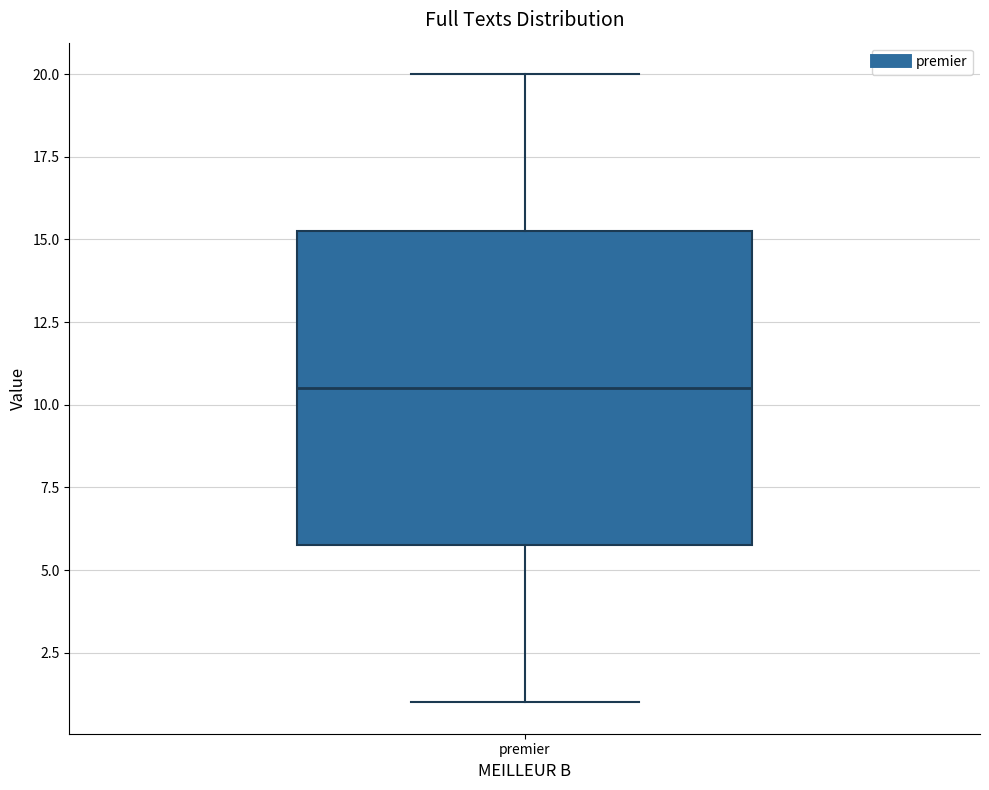

Transcribe this box plot: give where the median line is, the range the box spans, and where the two whiskers end, as read against the y-axis. The values are not printed on the chart, so give them approximately, as read against the axis.

median 10.5, box 6.0 to 15.5, whiskers 1.0 to 20.0